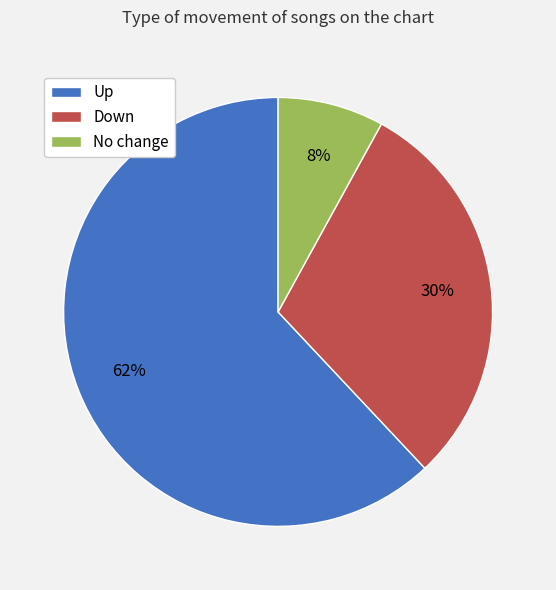

Which category has the smallest portion of the pie?

No change